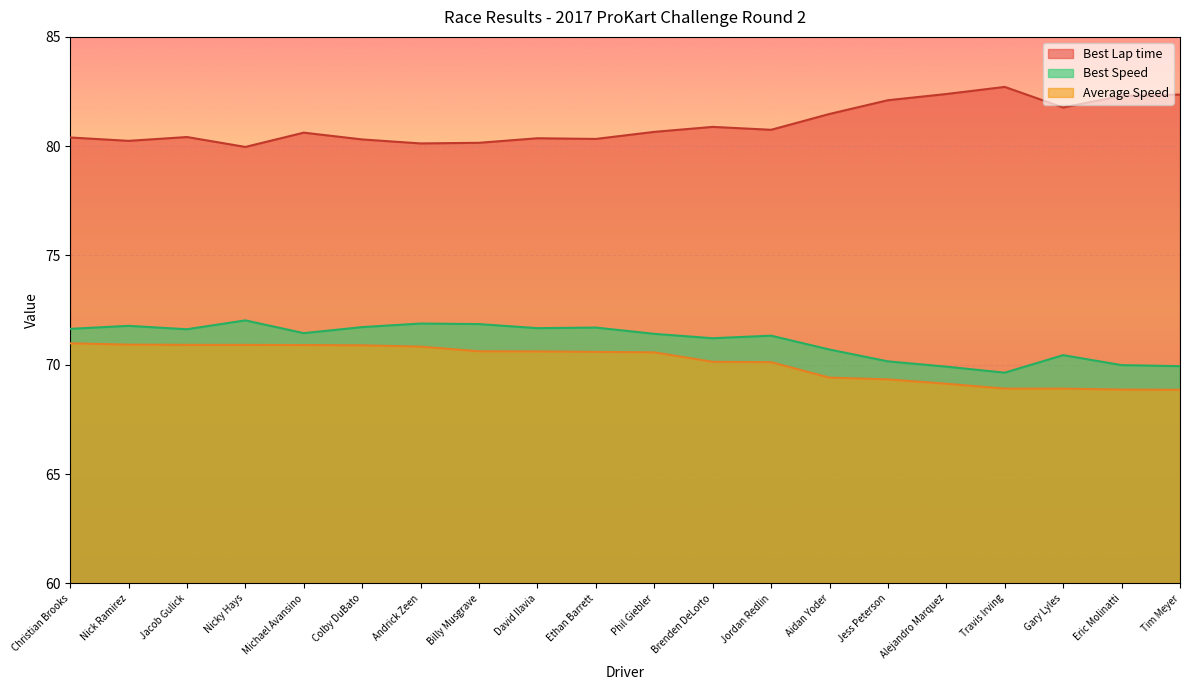

True or false: Average Speed has more than 1 interior local peaks.

False